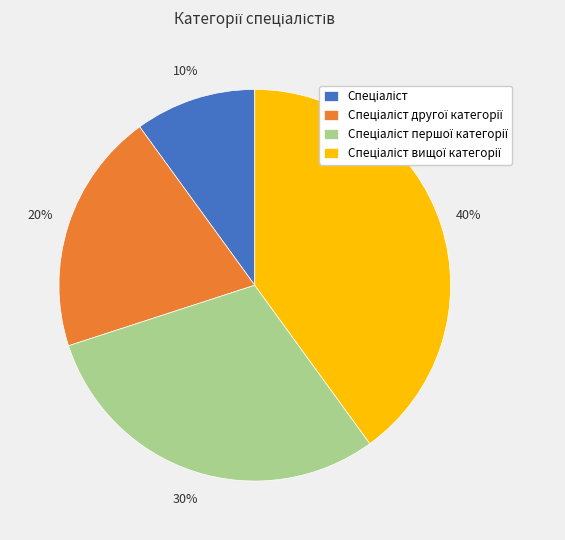

To the nearest percent, what is the average slice percentage?

25%